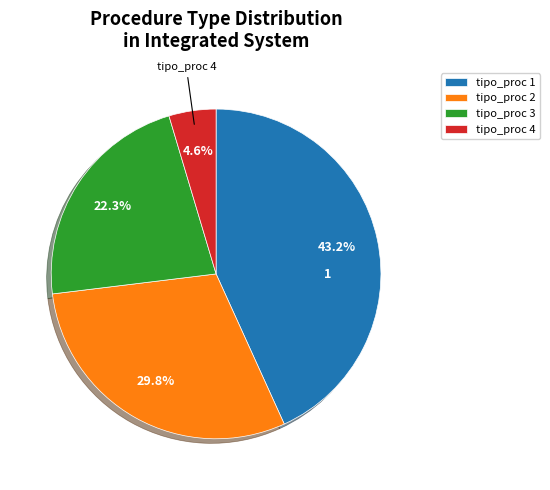

Which category has the smallest portion of the pie?

tipo_proc 4